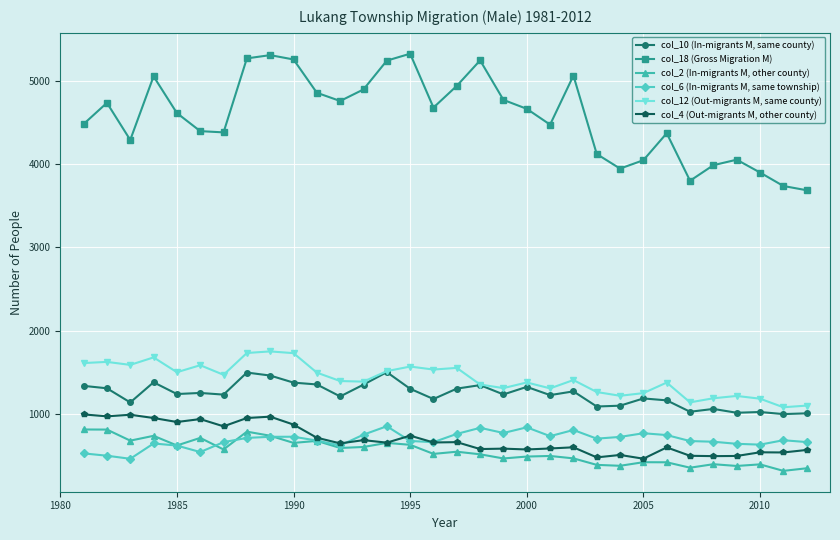

At how many categories does at least one series exceed 3508?

32